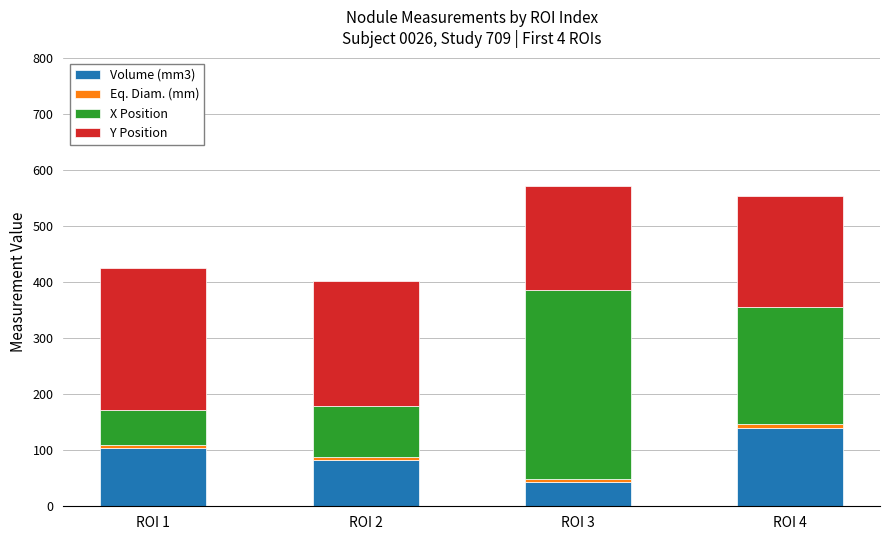

Count the number of categories in the chart.

4